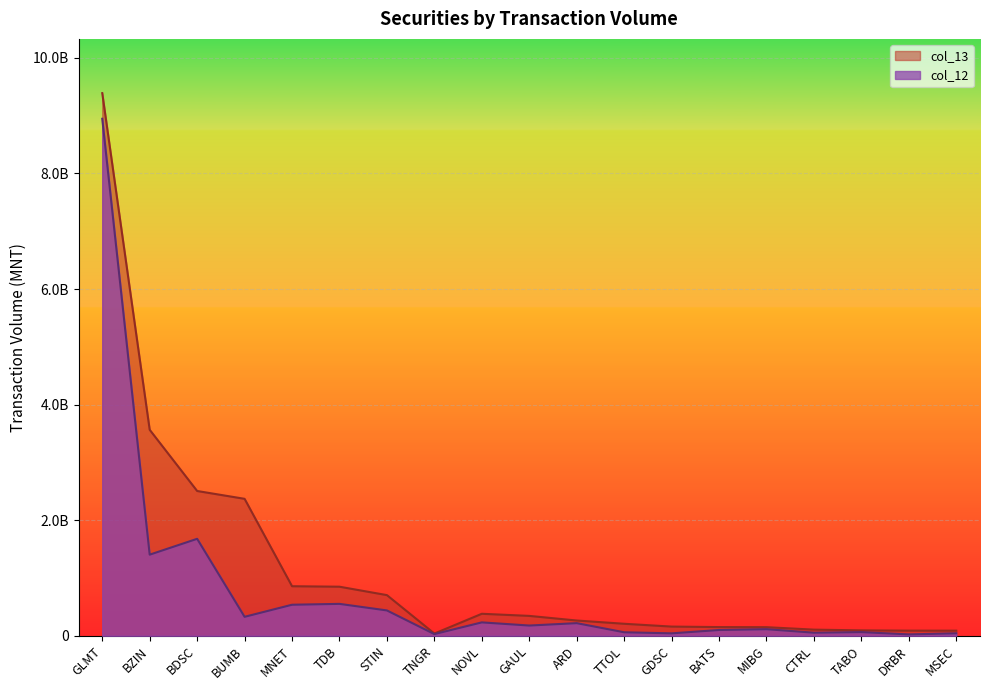

The value of col_13 at STIN is 1046169794.6. True or false?

False